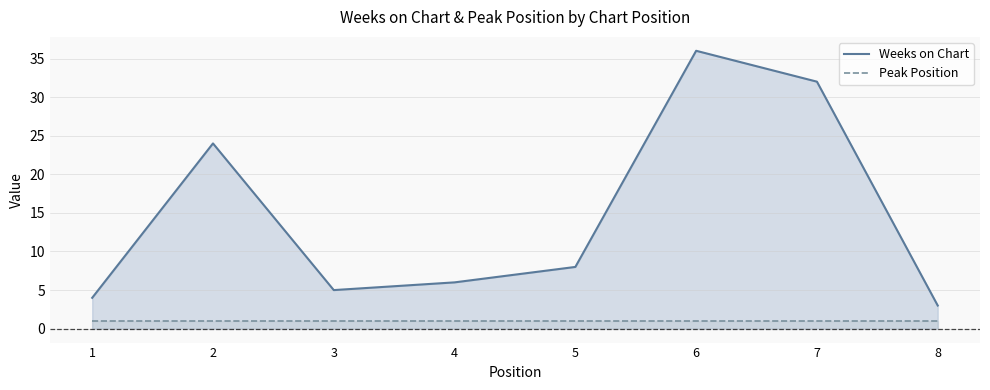

True or false: Peak Position and Weeks on Chart cross at least once.

False